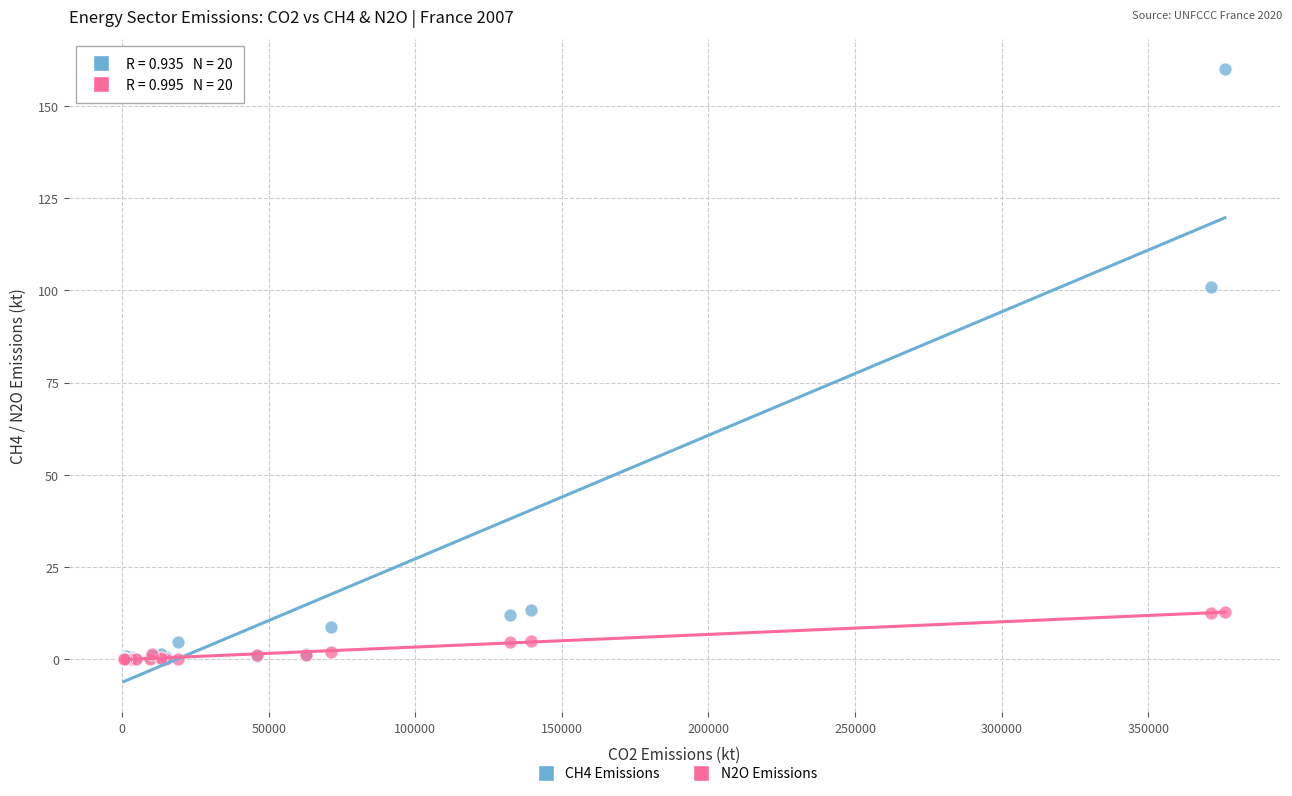

Across all series, what Y value is closest to 79?

100.9